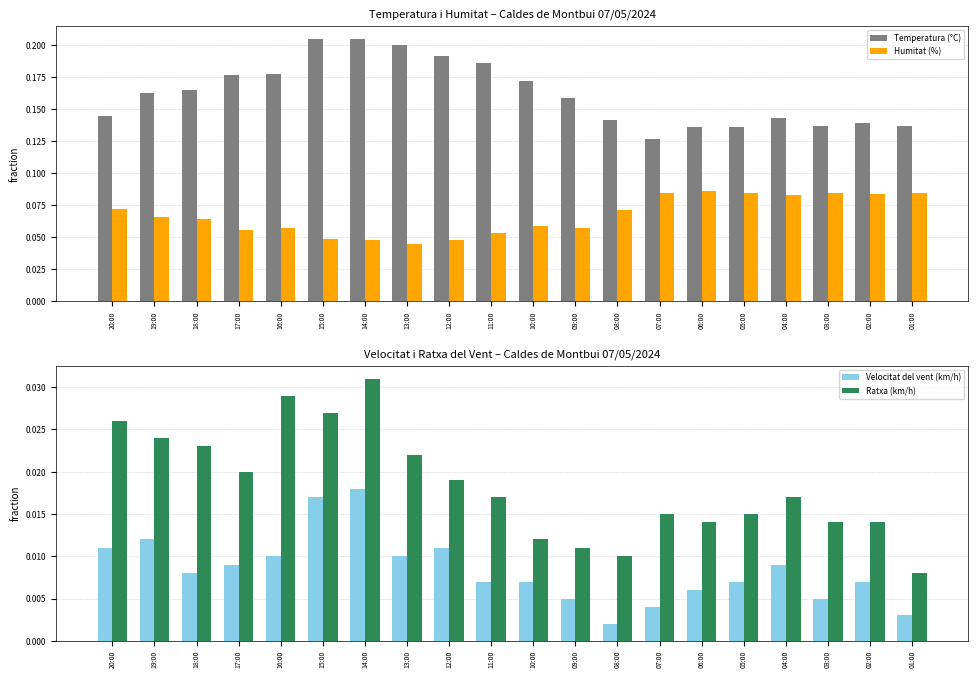

Reading left to right, transcribe all the data shown in this chart.

Temperatura (°C): 0.1	0.2	0.2	0.2	0.2	0.2	0.2	0.2	0.2	0.2	0.2	0.2	0.1	0.1	0.1	0.1	0.1	0.1	0.1	0.1
Humitat (%): 0.1	0.1	0.1	0.1	0.1	0.0	0.0	0.0	0.0	0.1	0.1	0.1	0.1	0.1	0.1	0.1	0.1	0.1	0.1	0.1
Velocitat del vent (km/h): 0.0	0.0	0.0	0.0	0.0	0.0	0.0	0.0	0.0	0.0	0.0	0.0	0.0	0.0	0.0	0.0	0.0	0.0	0.0	0.0
Ratxa (km/h): 0.0	0.0	0.0	0.0	0.0	0.0	0.0	0.0	0.0	0.0	0.0	0.0	0.0	0.0	0.0	0.0	0.0	0.0	0.0	0.0